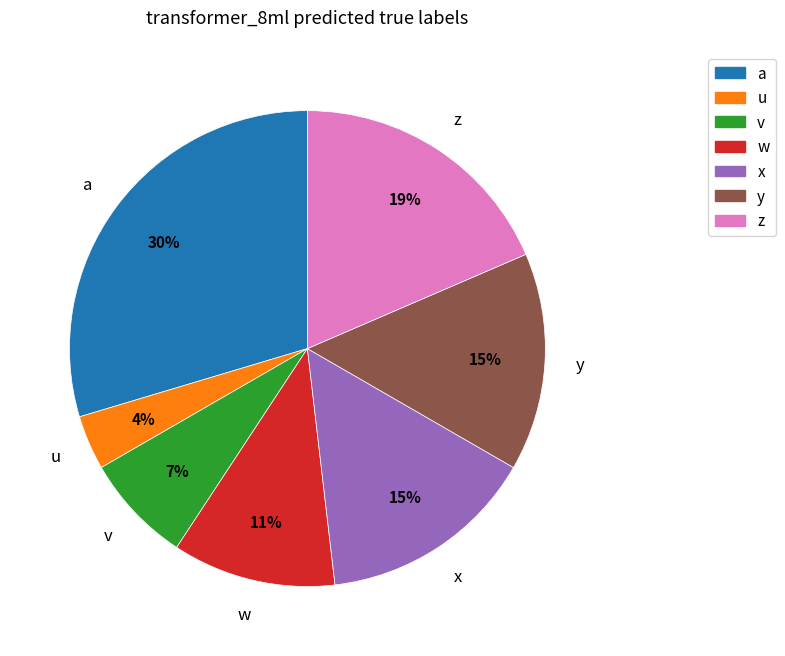

What percentage is the a slice, to the nearest percent?

30%